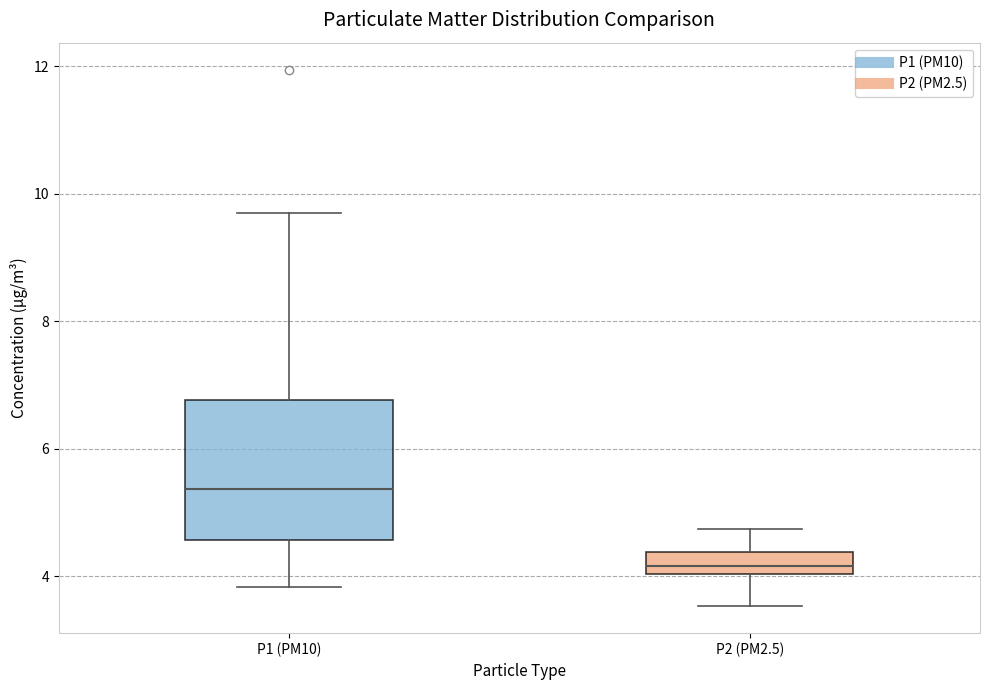

Reading left to right, read every box against the y-axis: the position of its median line, the range the box covers, and the ends of its whiskers. The values are not printed on the chart, so give them approximately, as read against the axis.

P1 (PM10): median 5.4, box 4.6 to 6.8, whiskers 3.8 to 9.8
P2 (PM2.5): median 4.2, box 4.0 to 4.4, whiskers 3.6 to 4.8